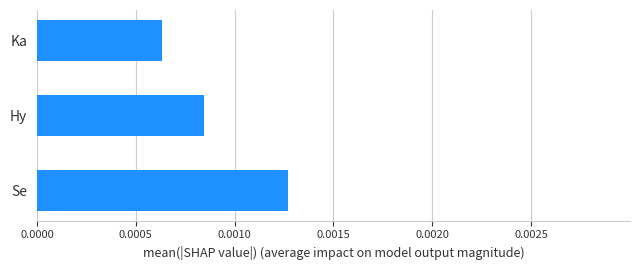

Does the chart contain stacked bars?

No